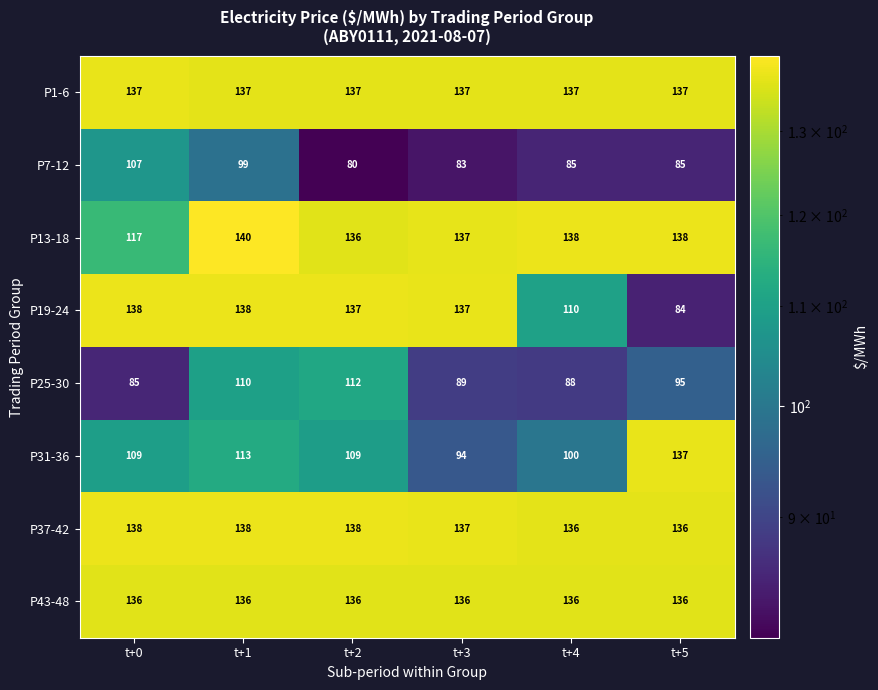

Is it true that P43-48 equals 195 at t+4?

False